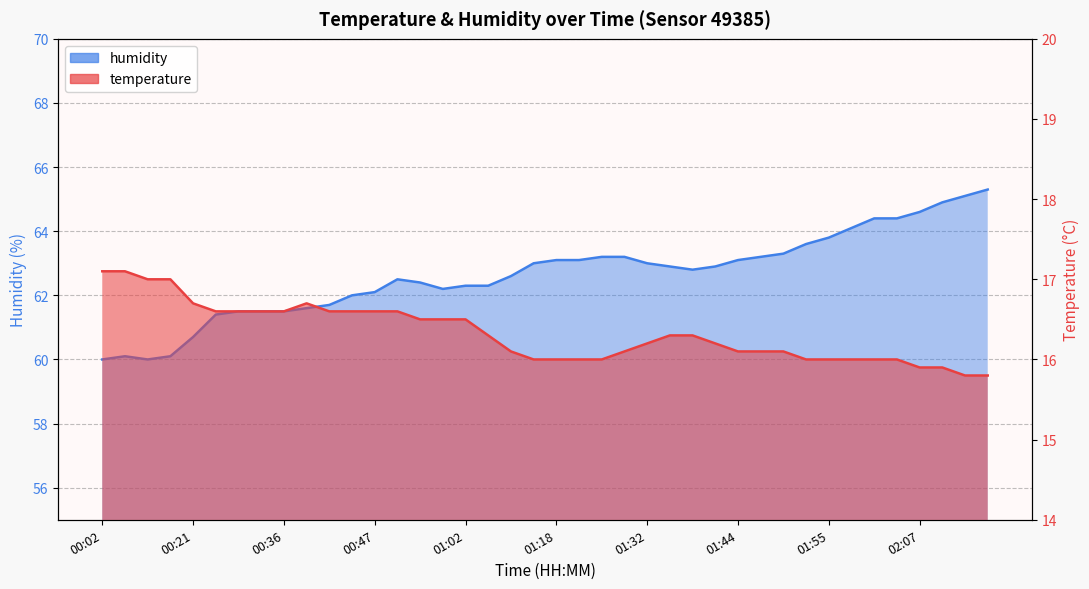

At how many categories does at least one series exceed 40?

40